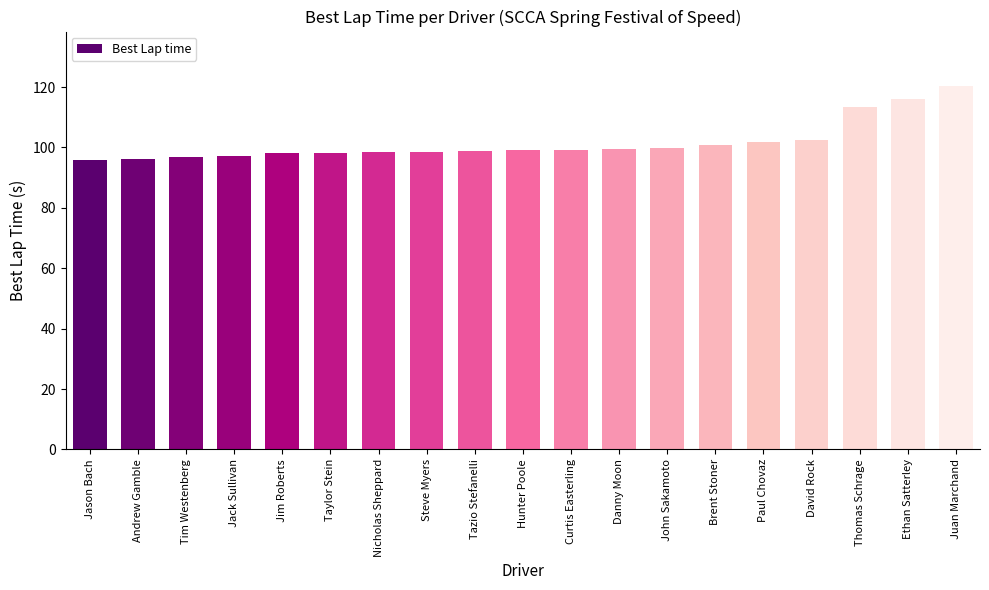

What is the sum of all values?

1930.8